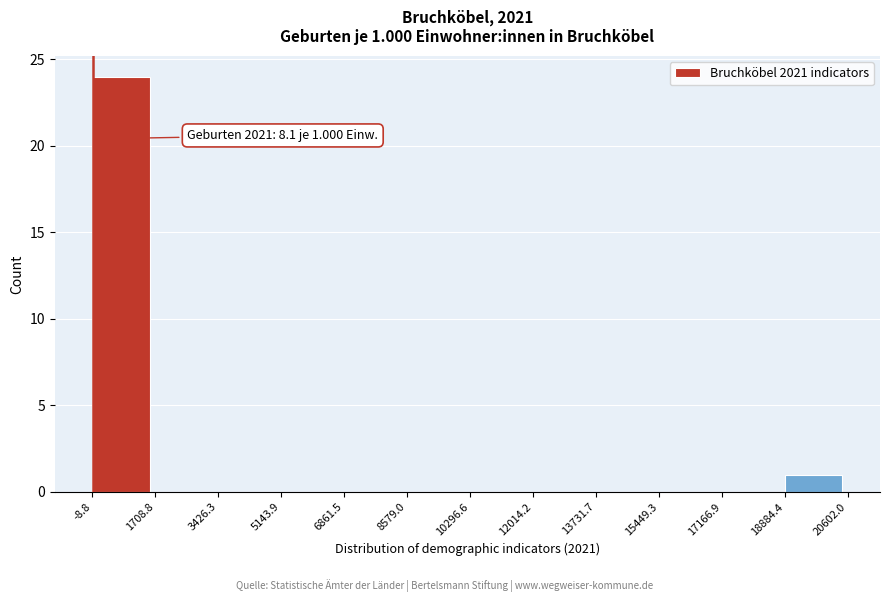

Which range on the x-axis has the tallest bar?

-8.8 to 1708.8